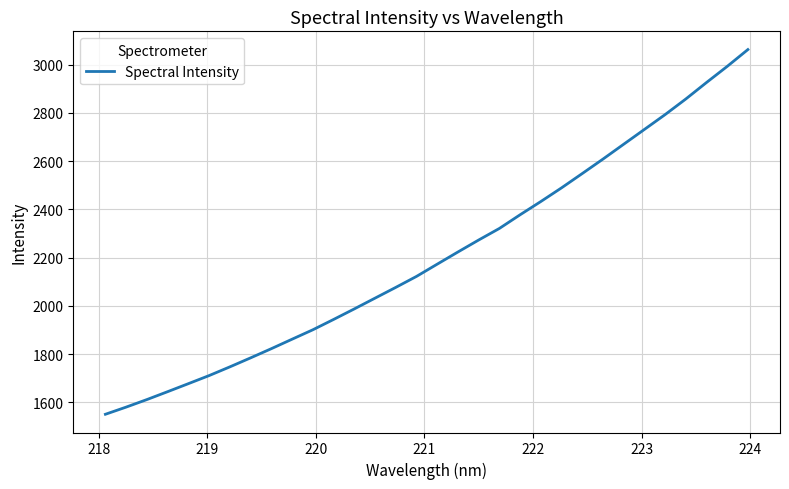

What is the difference between the maximum and minimum values?

1511.1